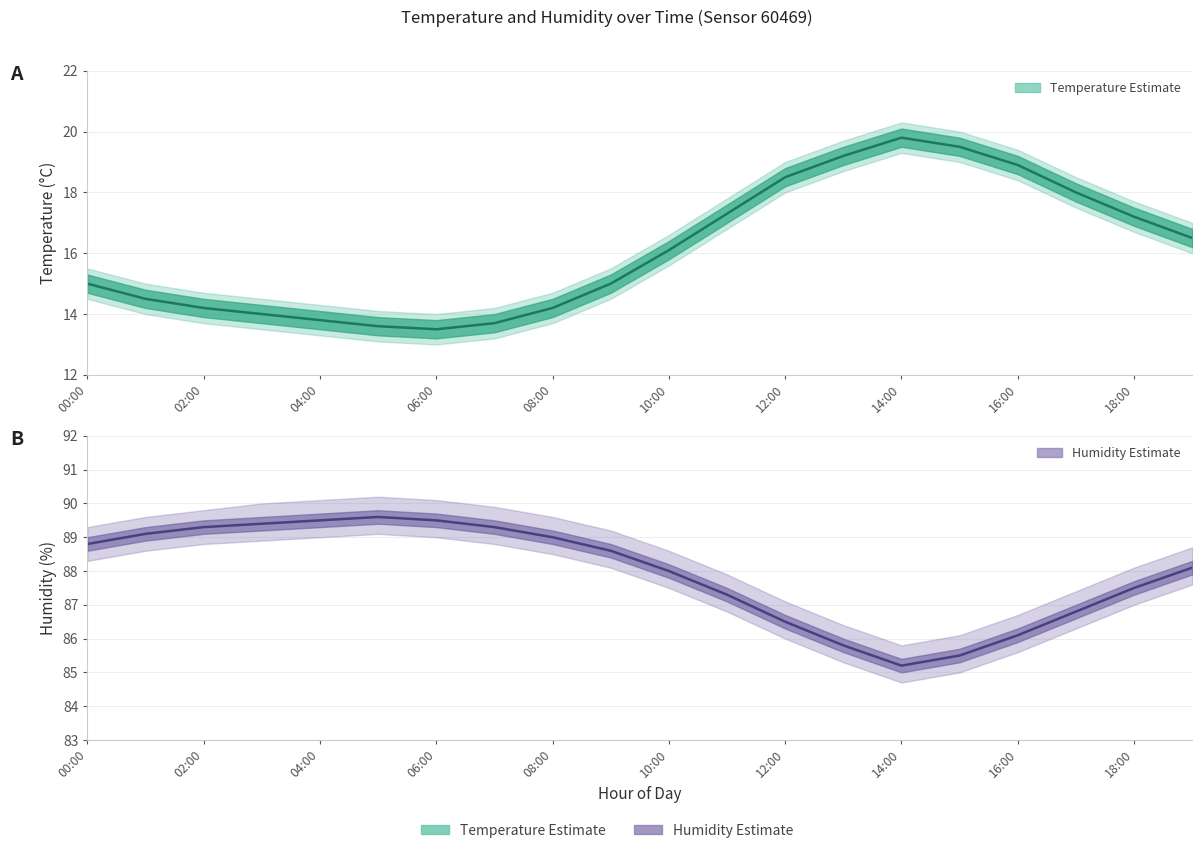

Rank the series at 06:00 from highest to lowest value.

humidity, temperature